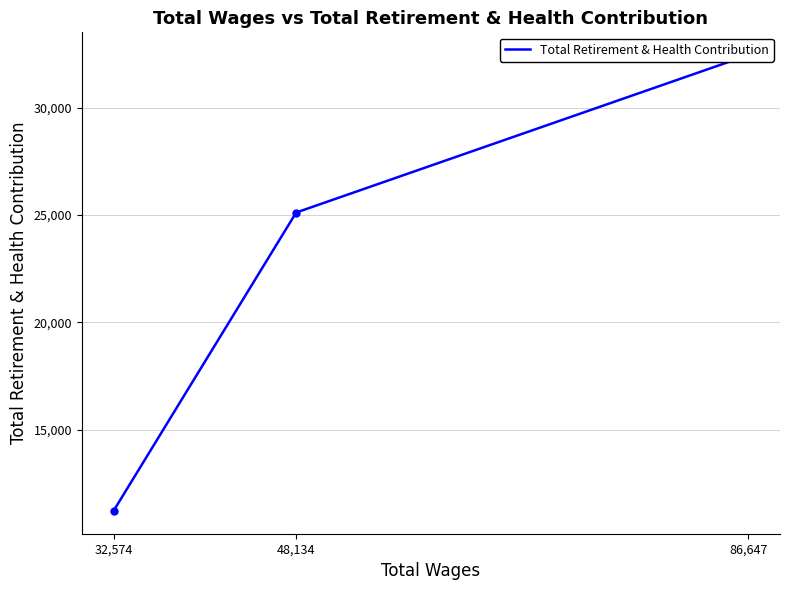

Reading right to left, transcribe all the data shown in this chart.

32,574=11225	48,134=25120	86,647=32450